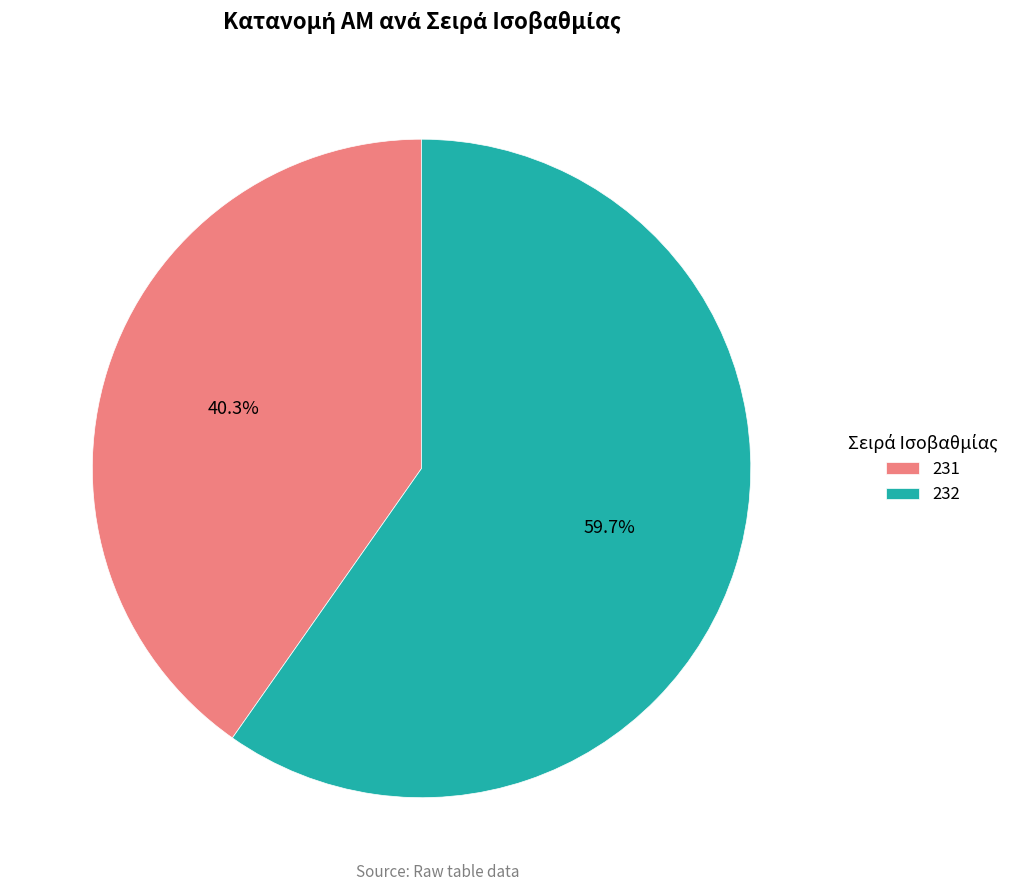

To the nearest percent, what is the combined percentage of 232 and 231?

100%